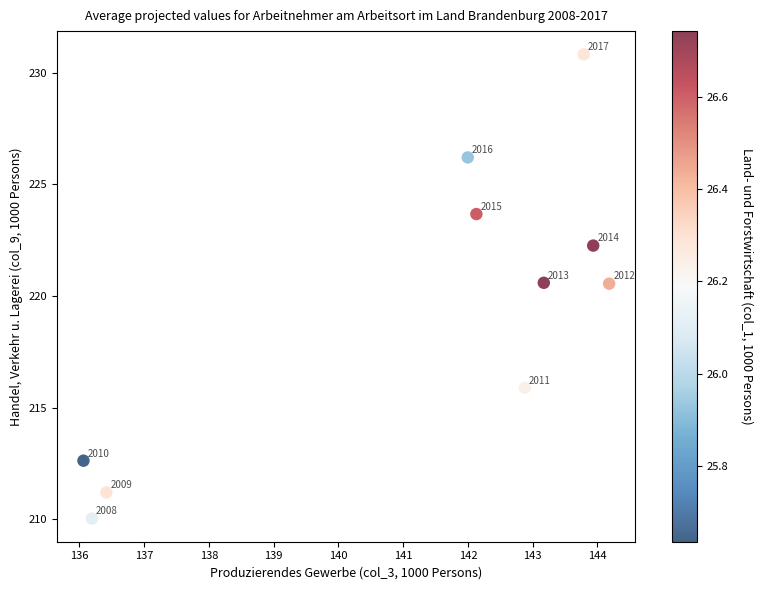

What Y value in the scatter plot is closest to 220?

220.6